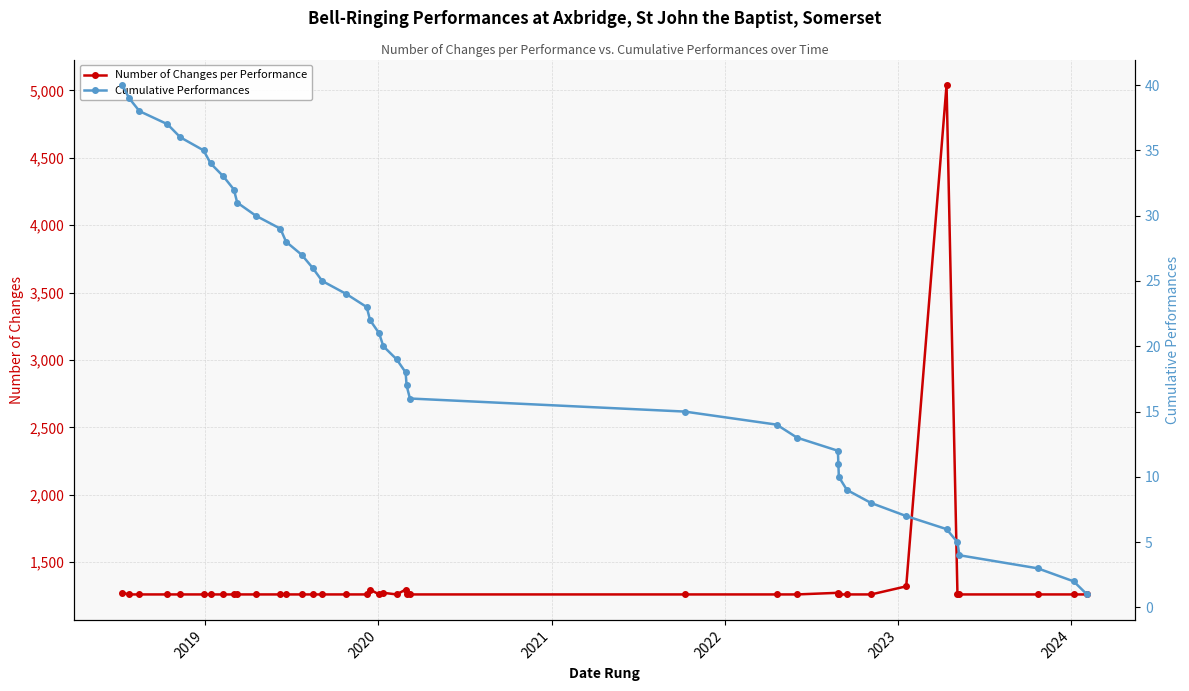

What is the lowest value of the Number of Changes per Performance series?

1260